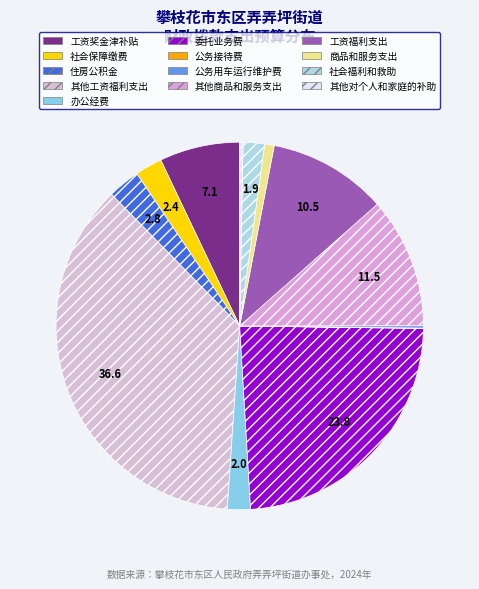

To the nearest percent, what percentage of the pie is 住房公积金?

3%